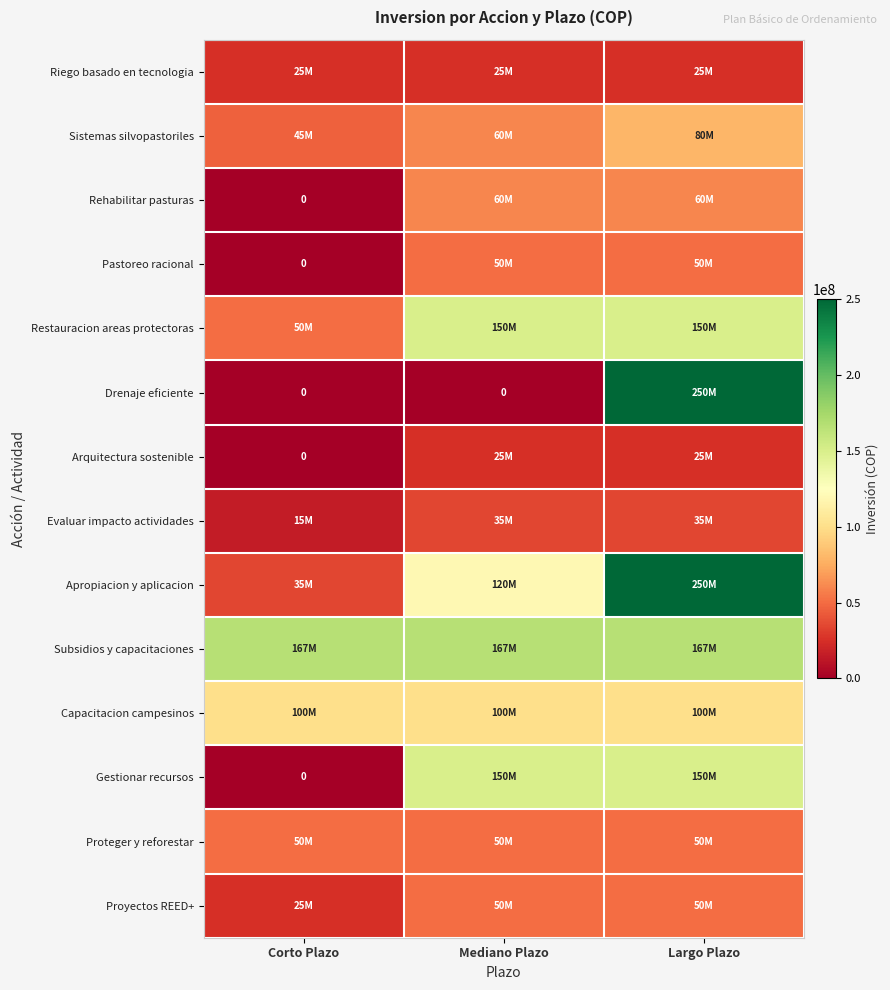

What is the sum of all Evaluar impacto actividades values?

85000000